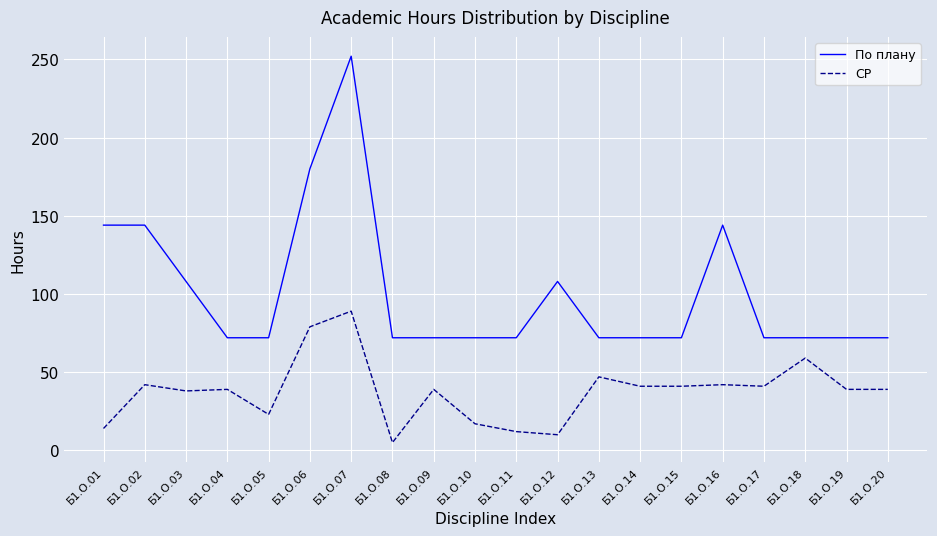

The value of По плану at Б1.О.09 is 72. True or false?

True